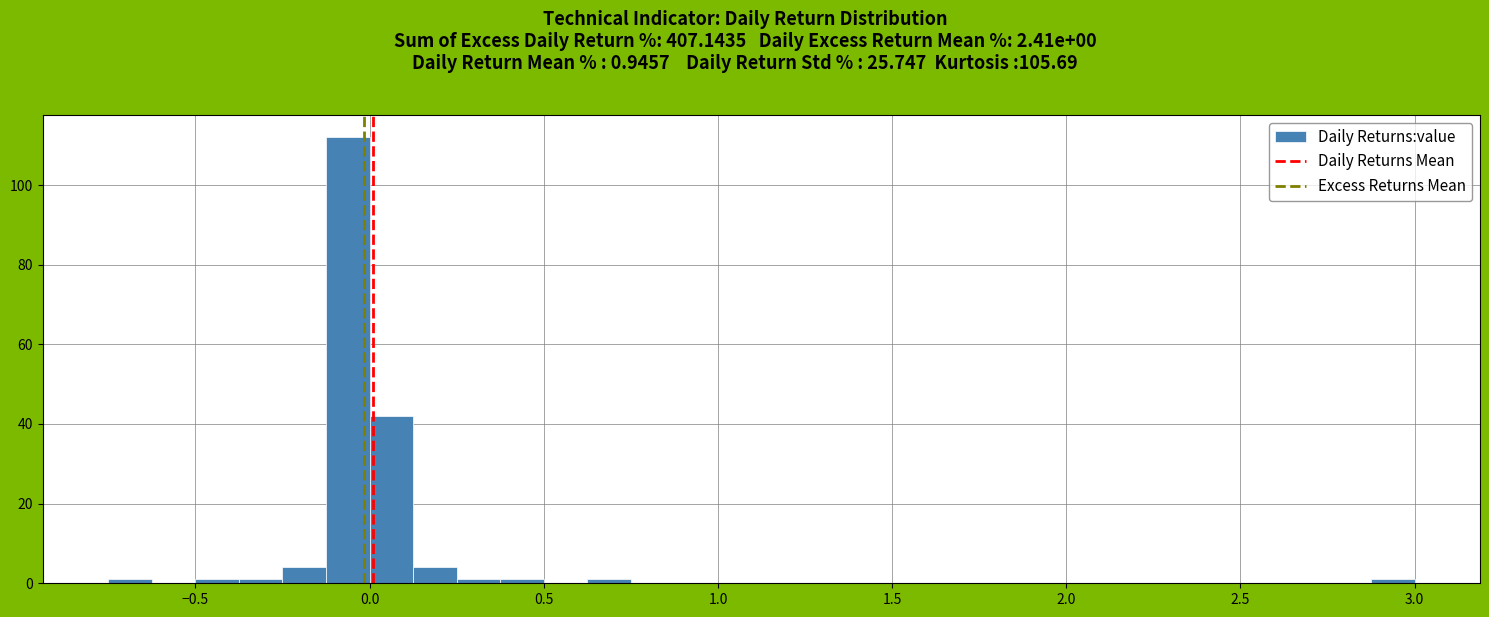

Around what value on the x-axis is the tallest bar? Give the approximate position of its centre, as read against the axis.

-0.05